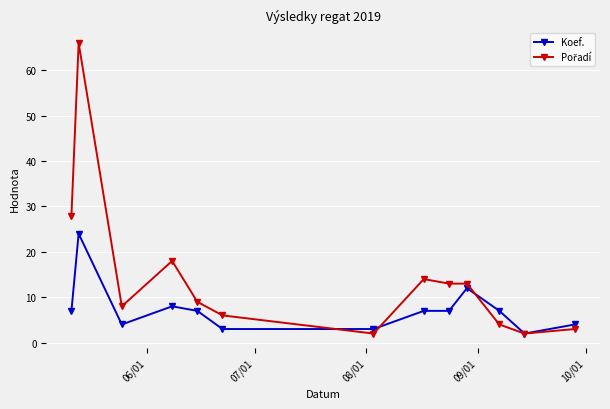

How many categories are shown in the chart?

13